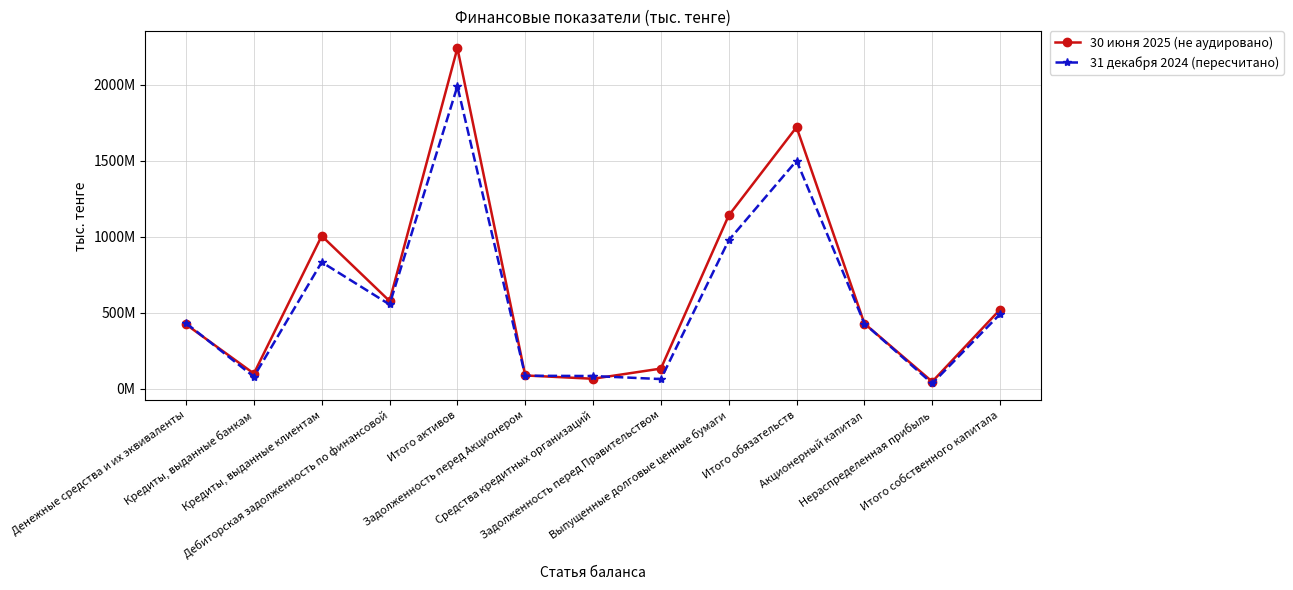

Where does the 30 июня 2025 (не аудировано) series first go above 428284724?

Кредиты, выданные клиентам